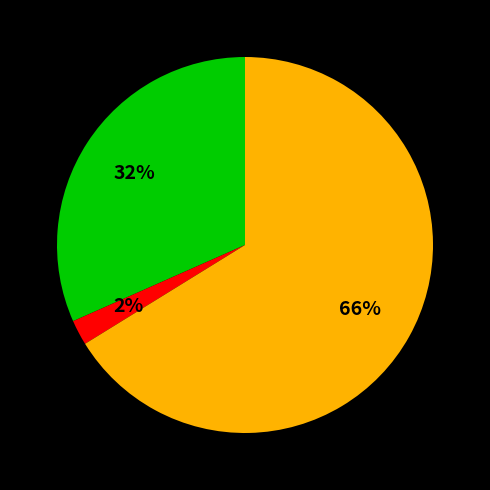

To the nearest percent, what is the difference between the largest and smallest slice percentages?

64%